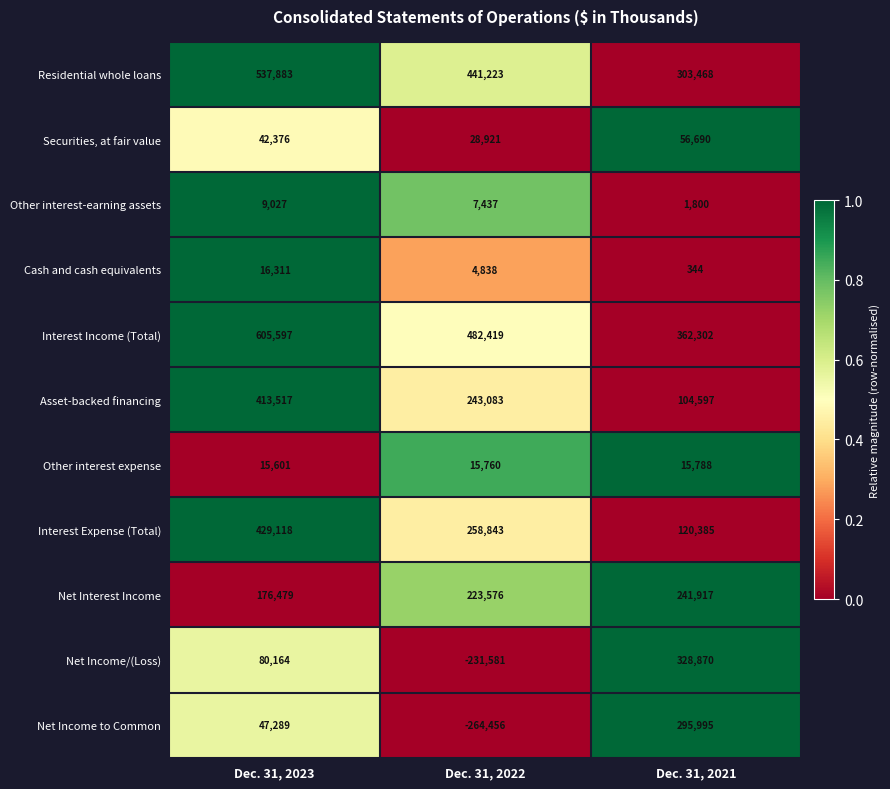

The Interest Expense (Total) series shows 120385 at Dec. 31, 2021. True or false?

True